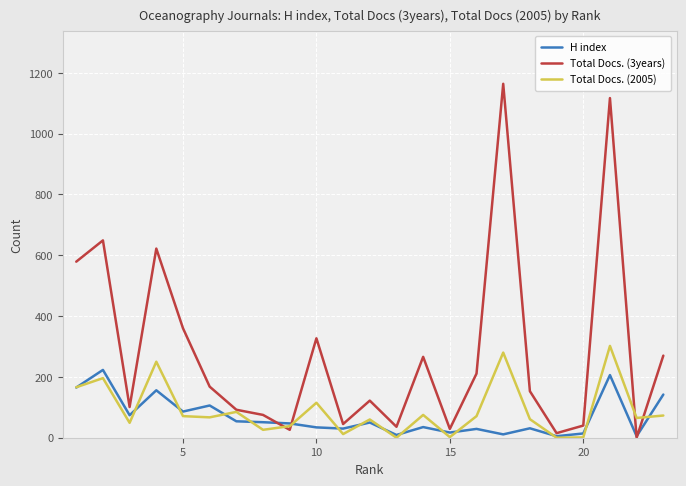

Which series has the largest total across all categories?

Total Docs. (3years)